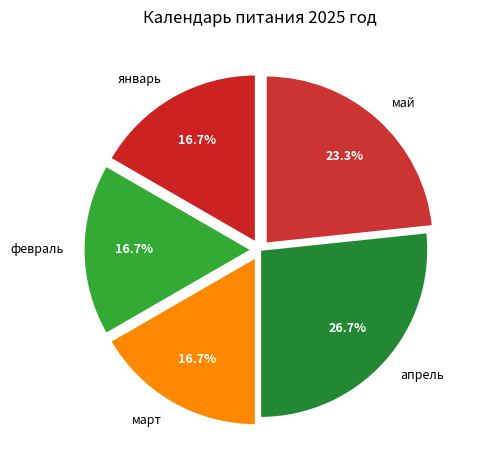

Is it true that февраль is 28% of the pie?

False